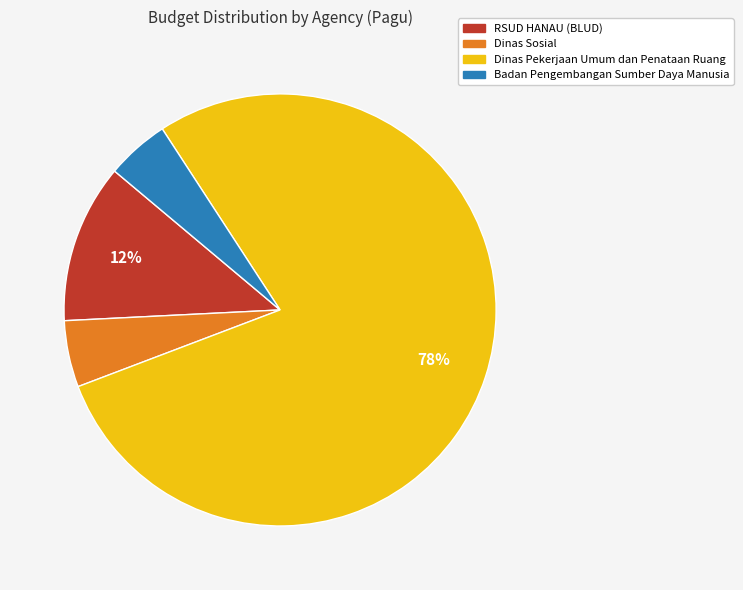

The Dinas Pekerjaan Umum dan Penataan Ruang slice represents 78% of the pie. True or false?

True